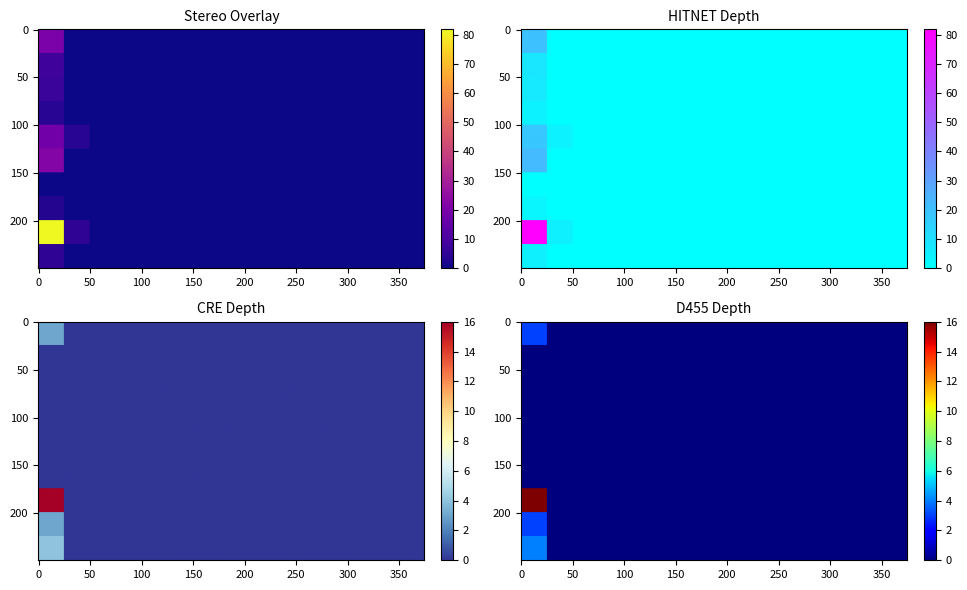

At how many categories does at least one series exceed 72?

1